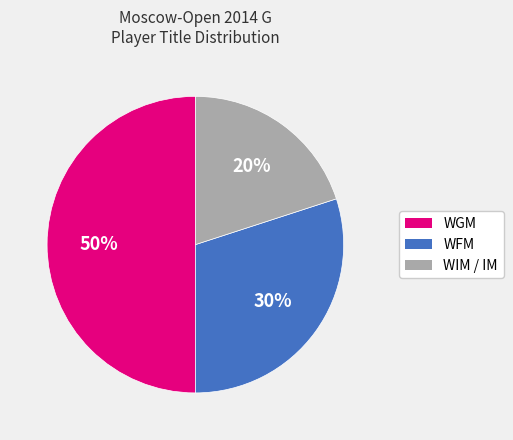

To the nearest percent, what is the difference between the largest and smallest slice percentages?

30%